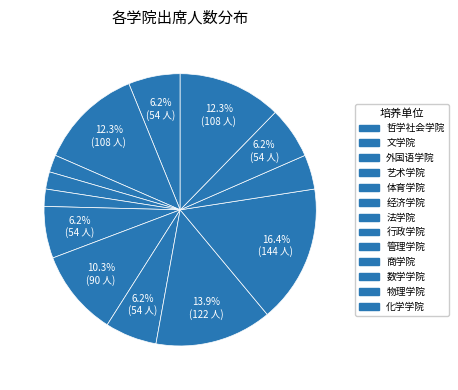

How many segments does this pie chart have?

13